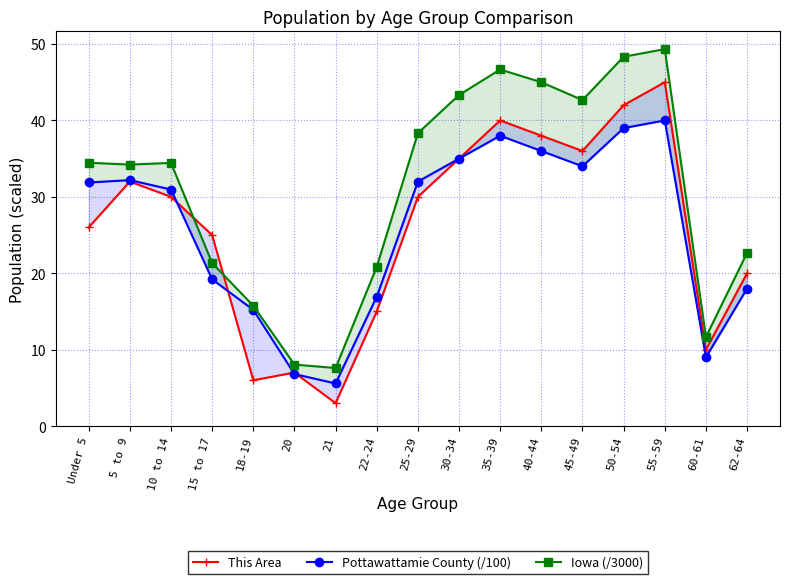

Is it true that Pottawattamie County (/100) equals 49.2 at 5 to 9?

False